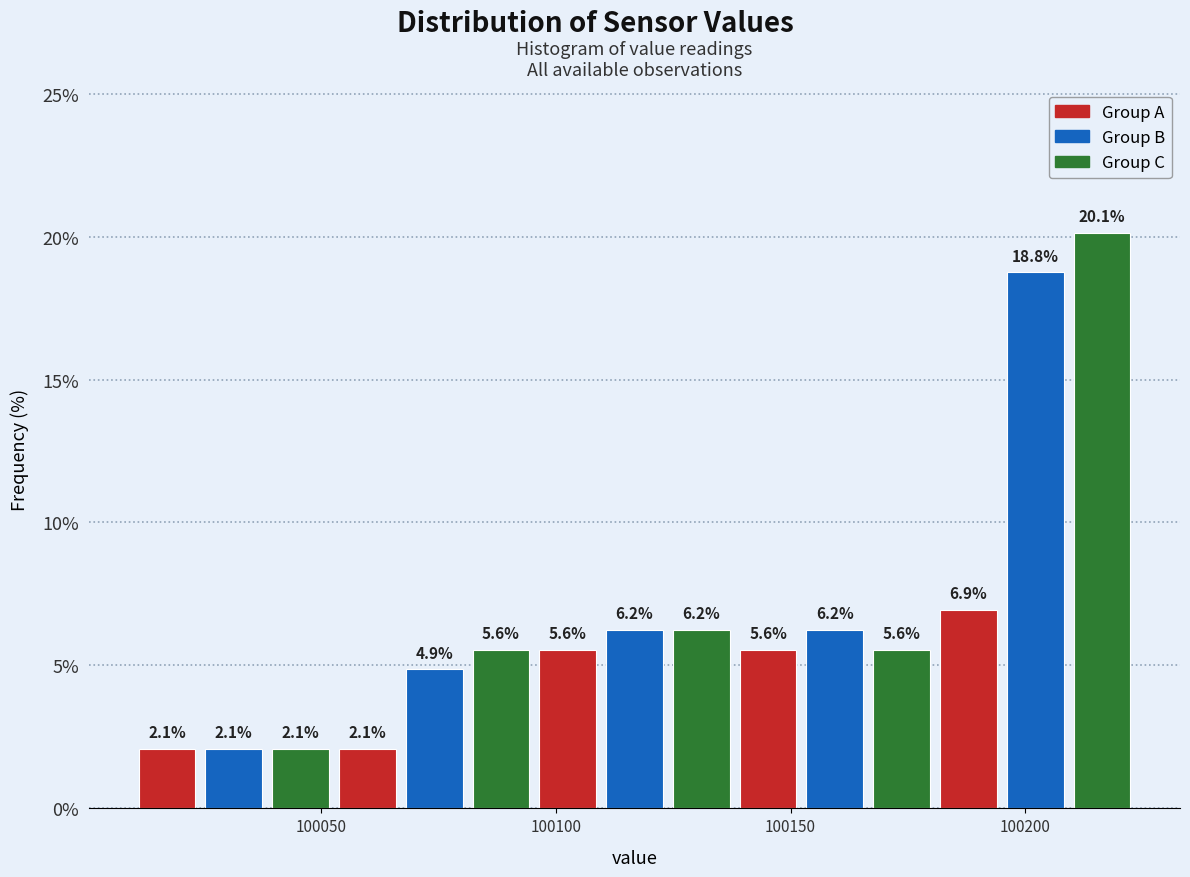

Around what value on the x-axis is the tallest bar? Give the approximate position of its centre, as read against the axis.

100215